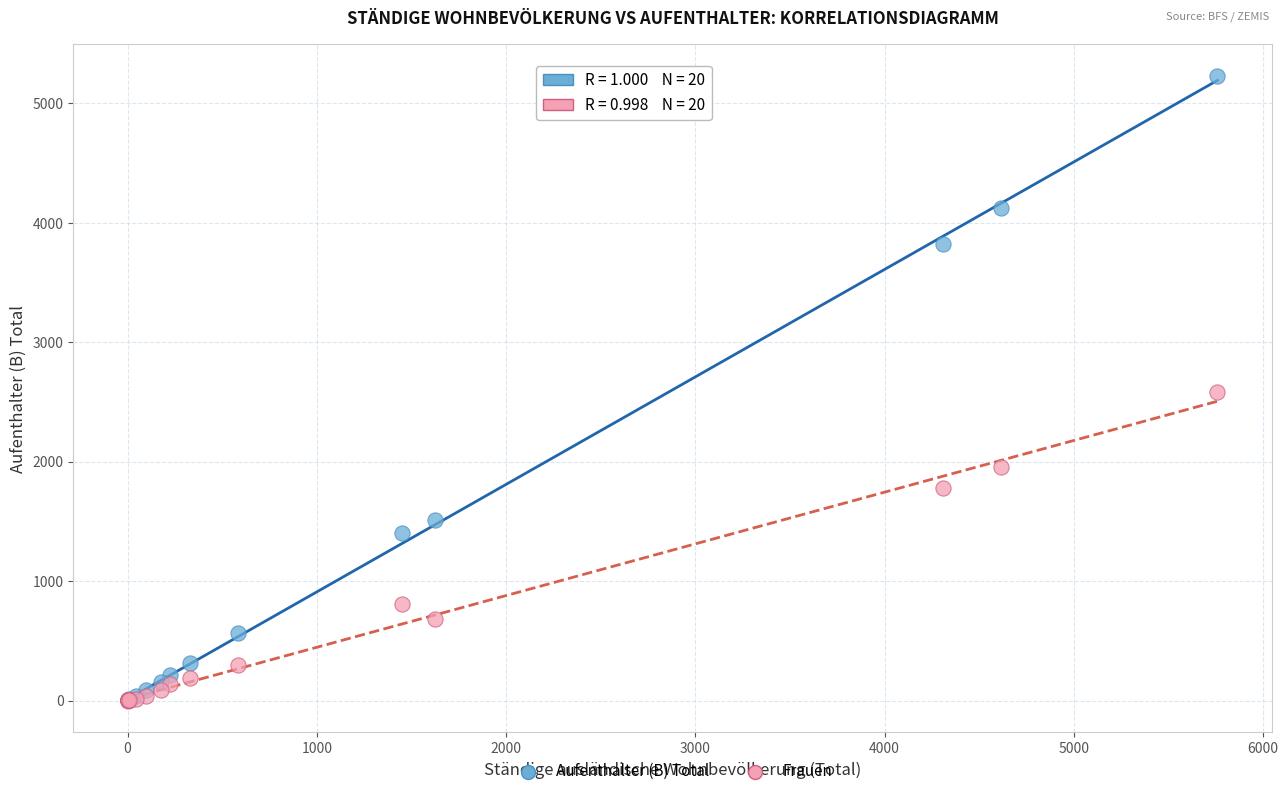

What are all the series names shown in the legend?

Aufenthalter (B) Total, Frauen